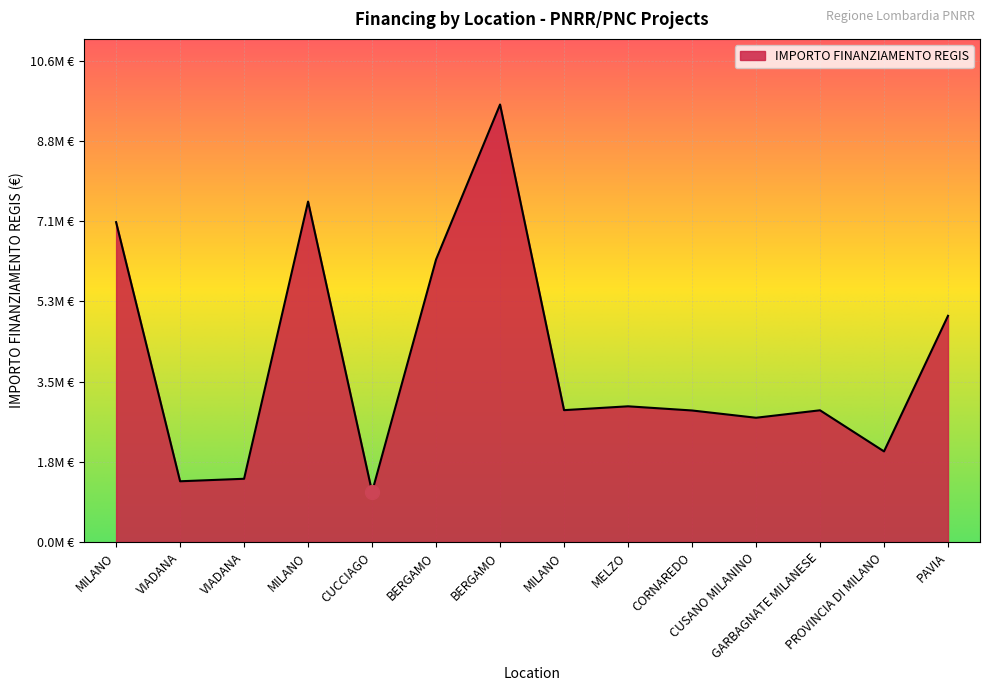

Where is the first local maximum?

MILANO